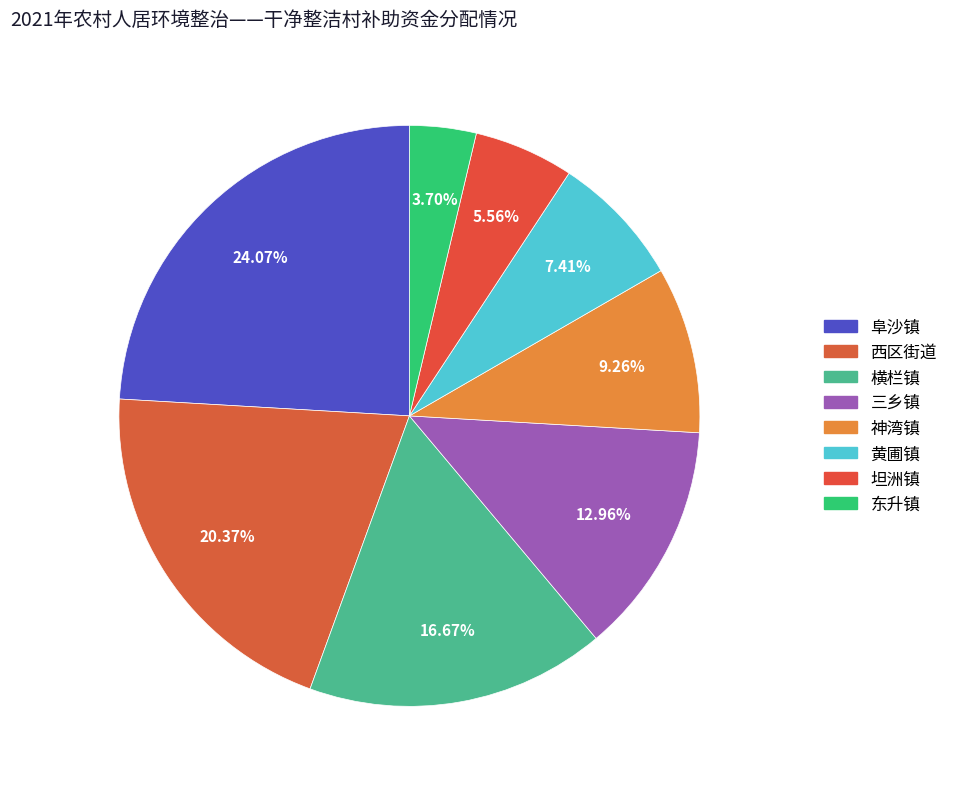

To the nearest percent, what is the difference between the largest and smallest slice percentages?

20%